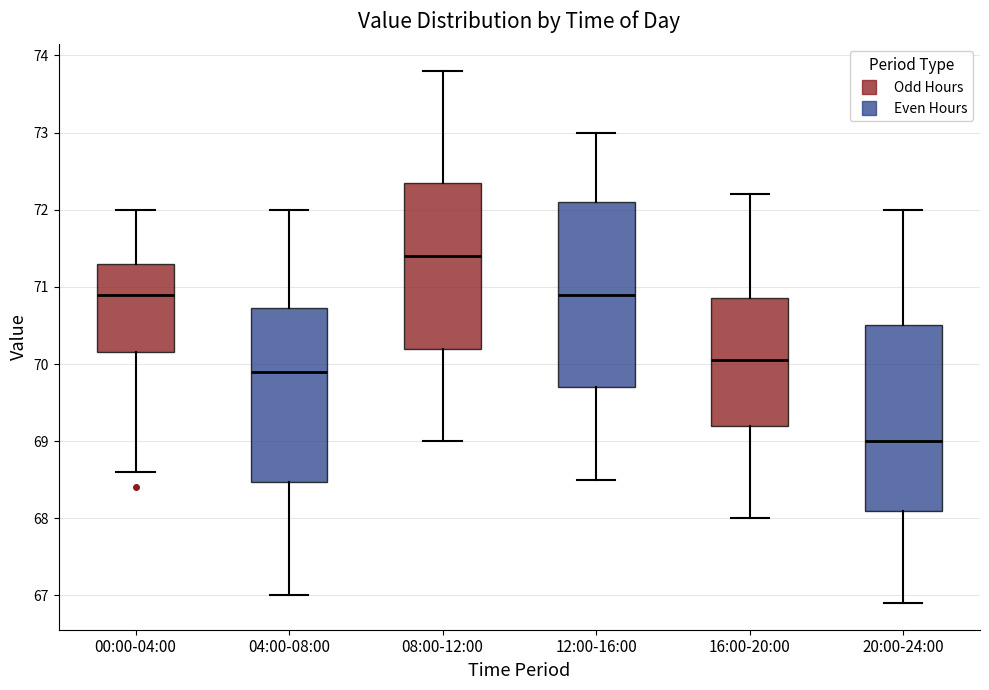

Where does the lower whisker of the box for 16:00-20:00 end on the y-axis? The values are not printed on the chart, so give them approximately, as read against the axis.

68.0